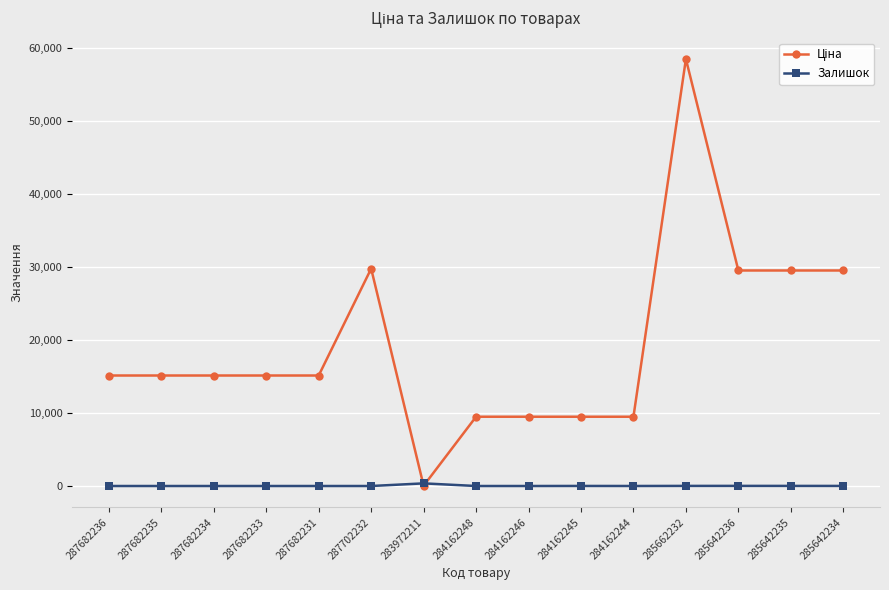

The value of Залишок at 287682231 is 0.0. True or false?

True